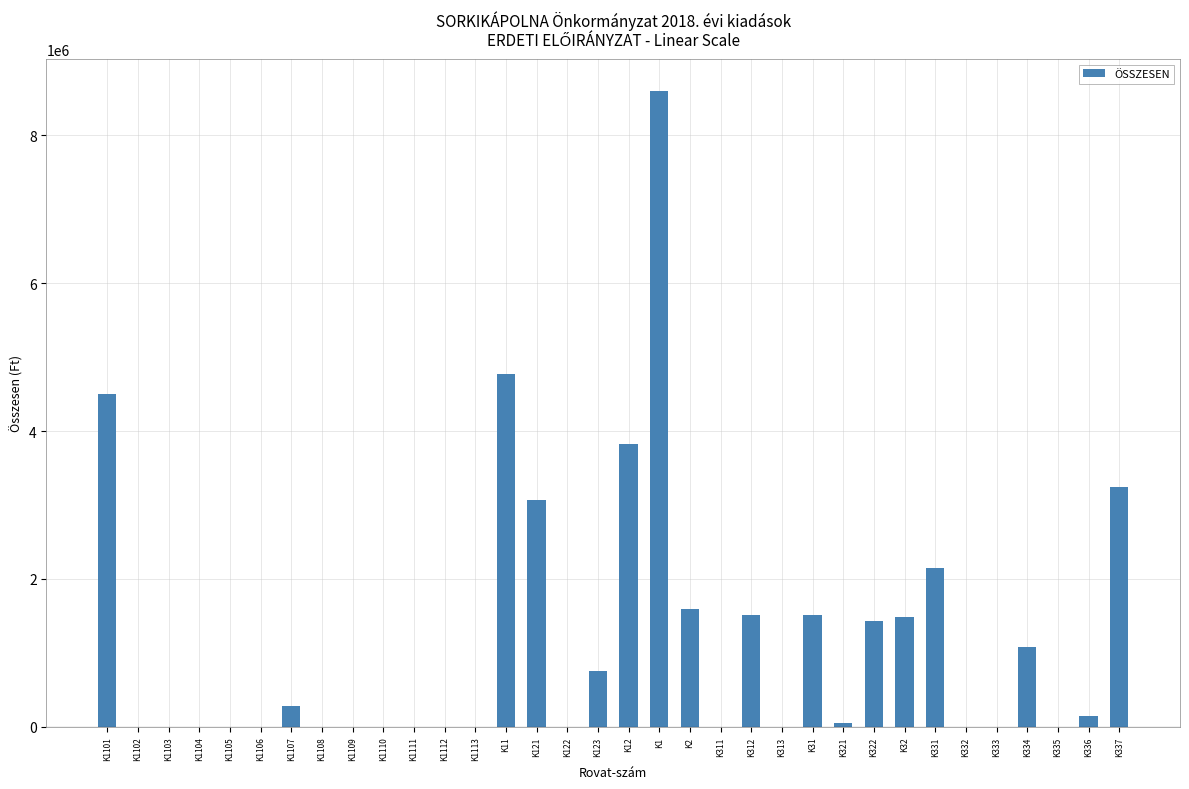

Which category has the highest value across all series?

K1